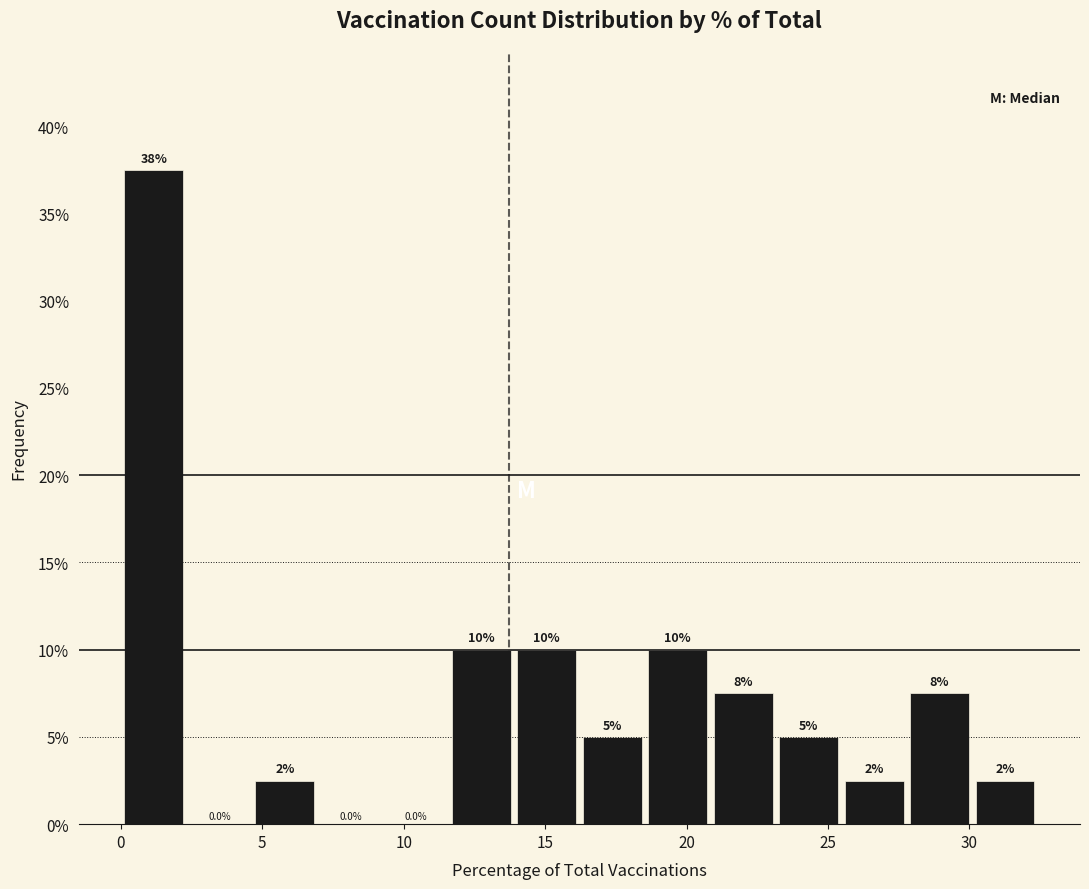

Over which range of the x-axis is the bar tallest?

0.0 to 2.5